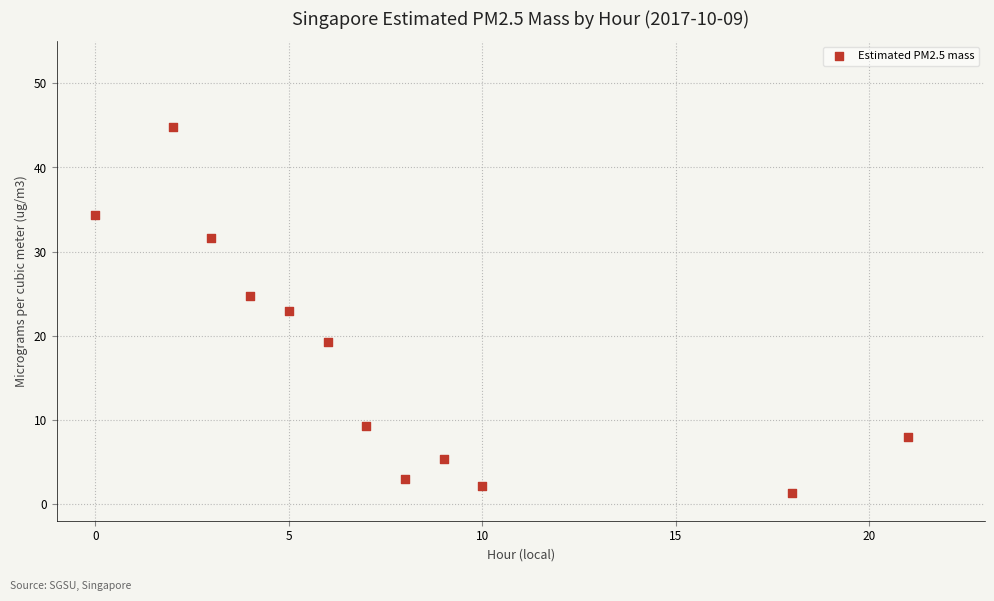

What is the range of Y values (max minus min)?

43.5